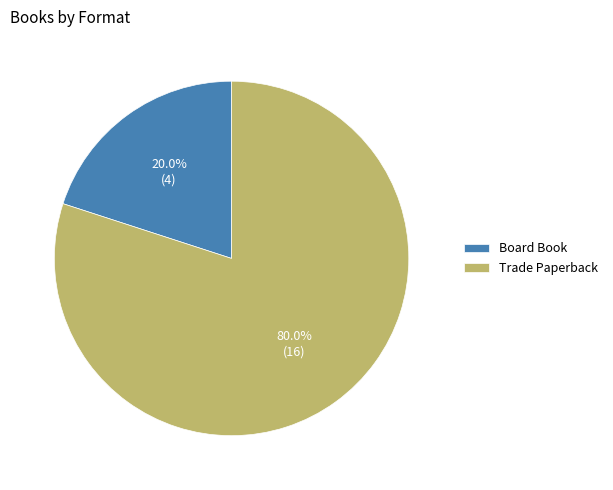

Which category has the biggest portion of the pie?

Trade Paperback